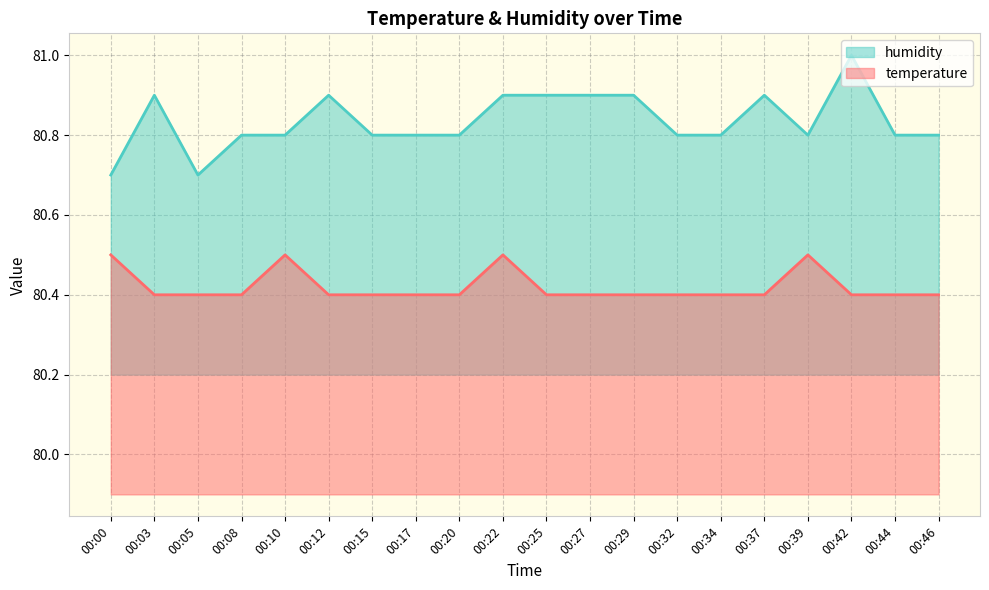

How many lines are shown in the chart?

2